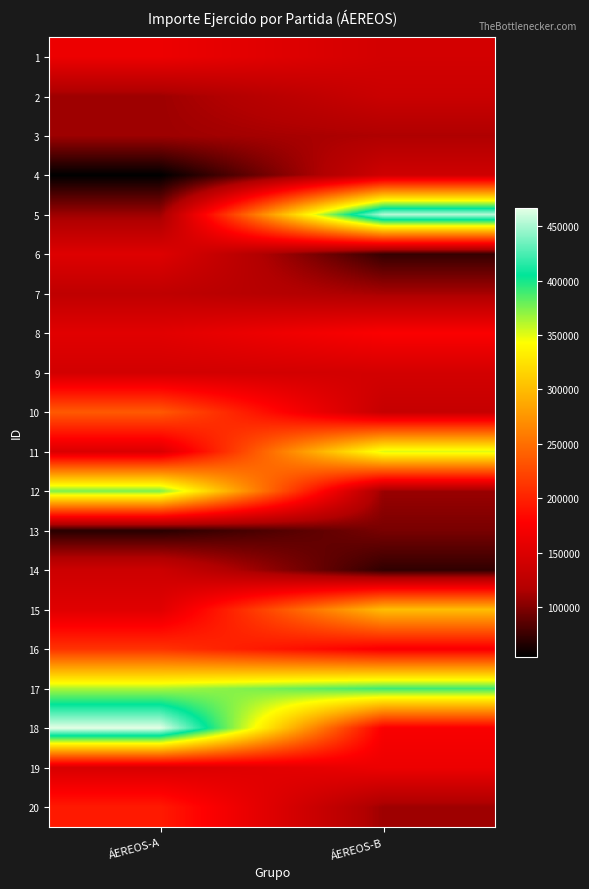

Which has a higher value, ÁEREOS-B or ÁEREOS-A?

ÁEREOS-A